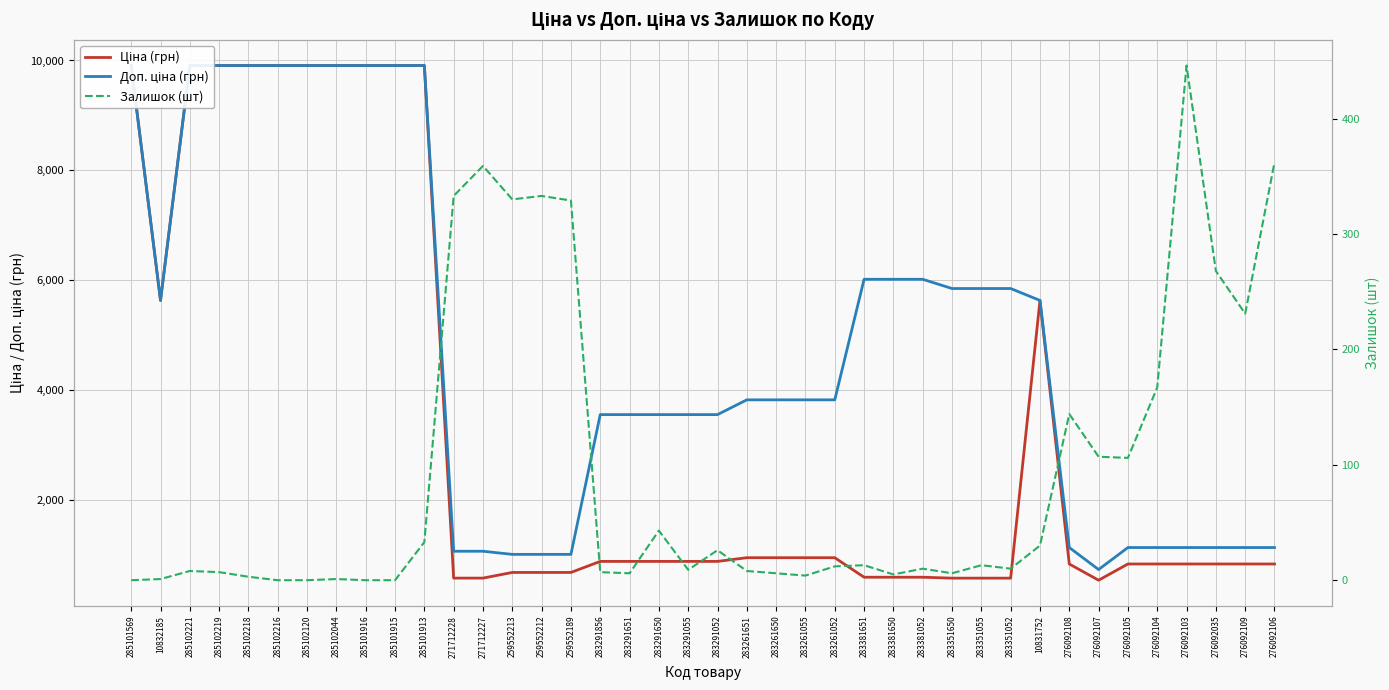

What is the value of the Доп. ціна (грн) point at the 39th from the left?

1142.1